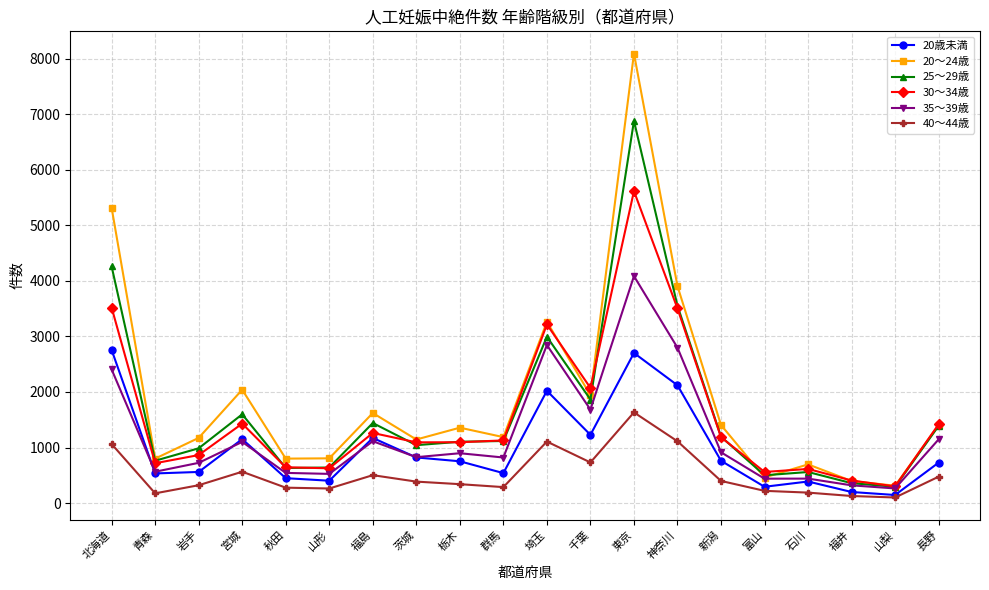

Is the value of 30～34歳 at 福島 greater than the value of 20～24歳 at 石川?

Yes